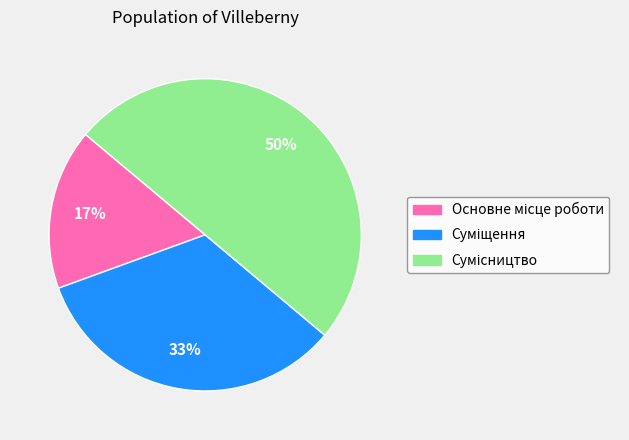

To the nearest percent, what is the difference between the largest and smallest slice percentages?

33%